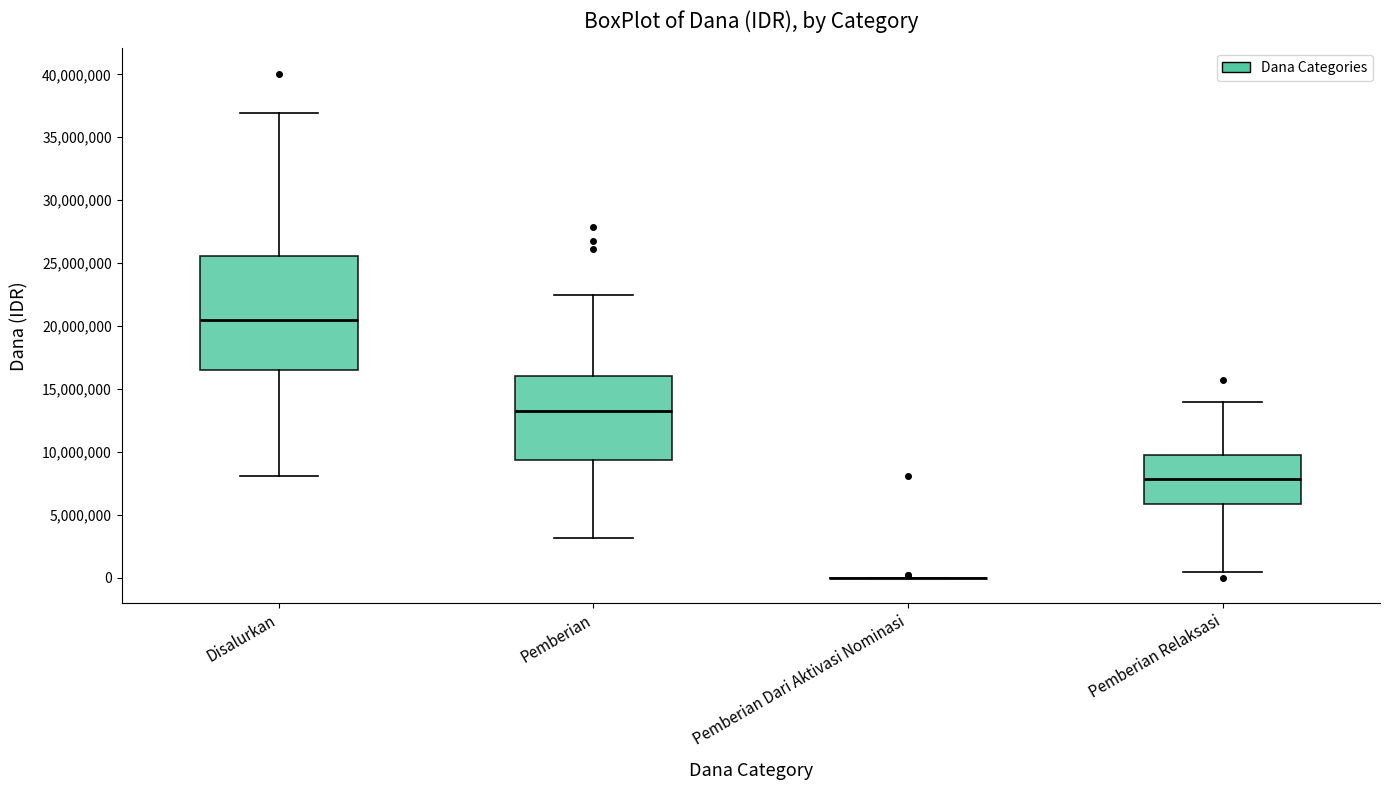

Reading left to right, transcribe this box plot: for each box, give where its median line is, the range the box spans, and where its two whiskers end, as read against the y-axis. The values are not printed on the chart, so give them approximately, as read against the axis.

Disalurkan: median 20500000, box 16500000 to 25500000, whiskers 8000000 to 37000000
Pemberian: median 13500000, box 9500000 to 16000000, whiskers 3000000 to 22500000
Pemberian Dari Aktivasi Nominasi: box collapsed to a line at 0, whiskers 0 to 0
Pemberian Relaksasi: median 8000000, box 6000000 to 9500000, whiskers 500000 to 14000000